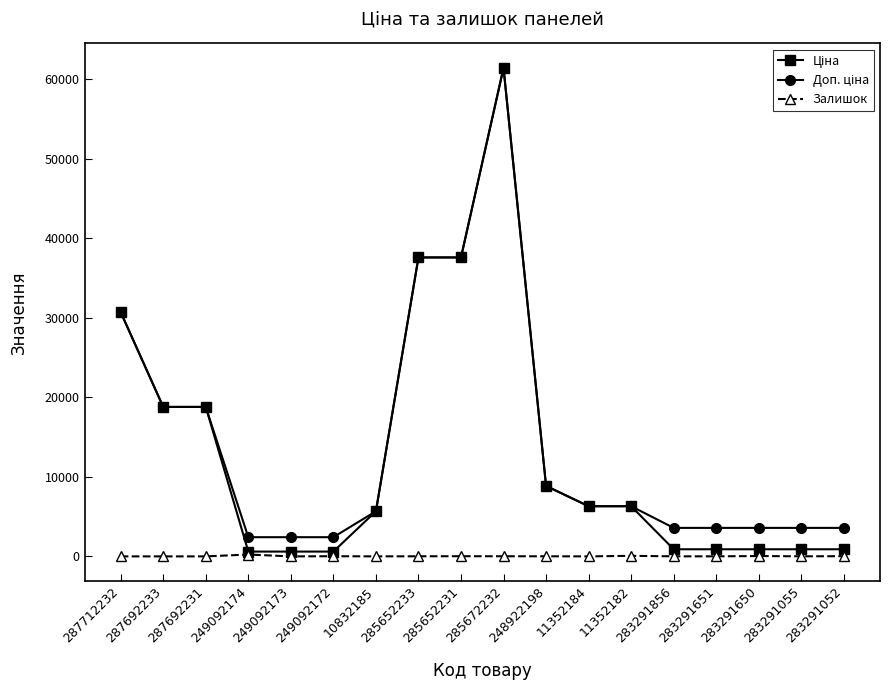

True or false: Залишок has a value of 0.0 at 11352184.

True